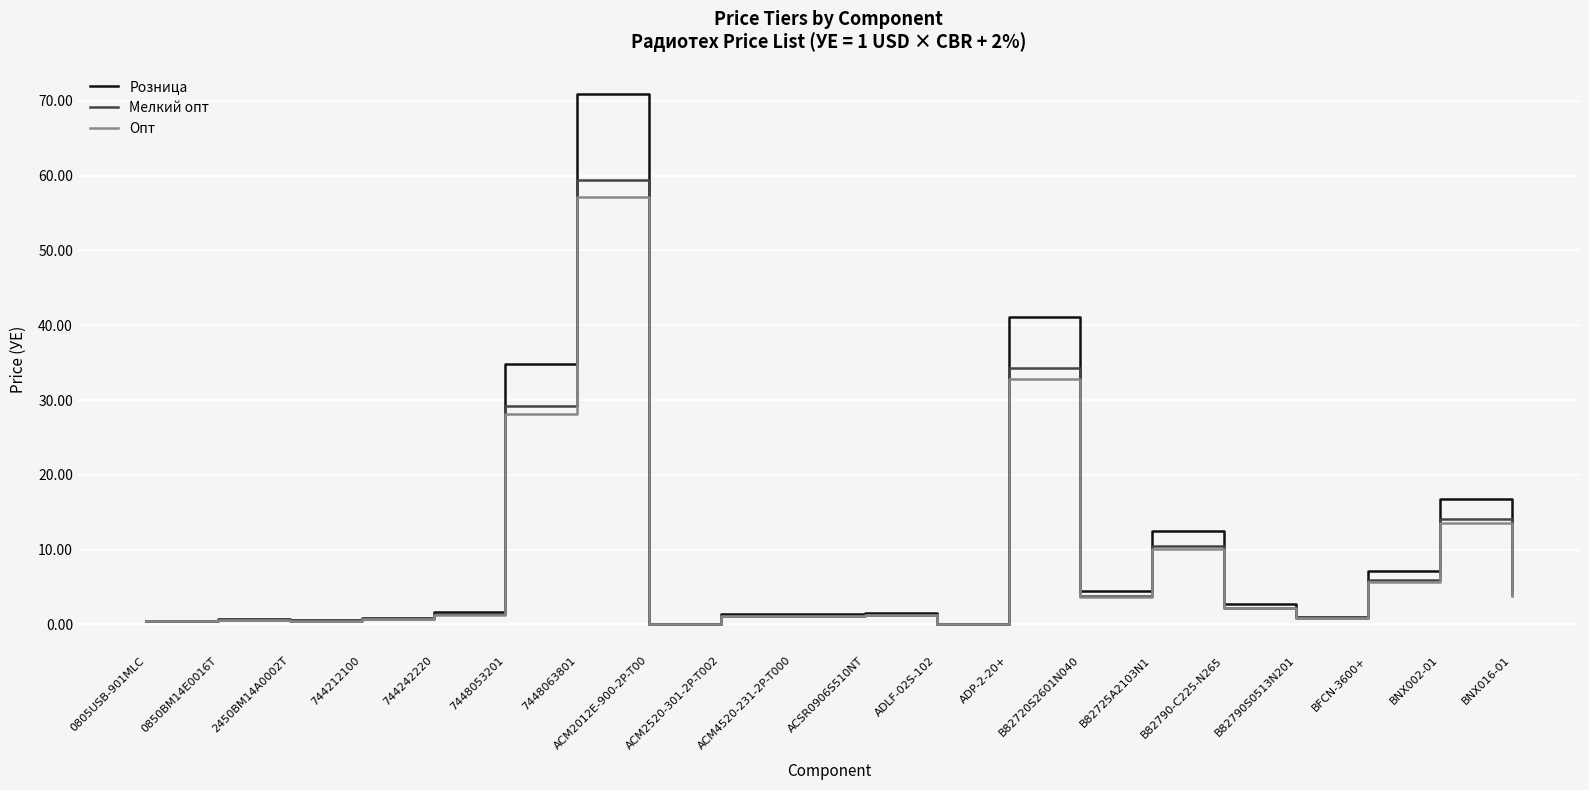

Which series has the widest spread of values?

Розница